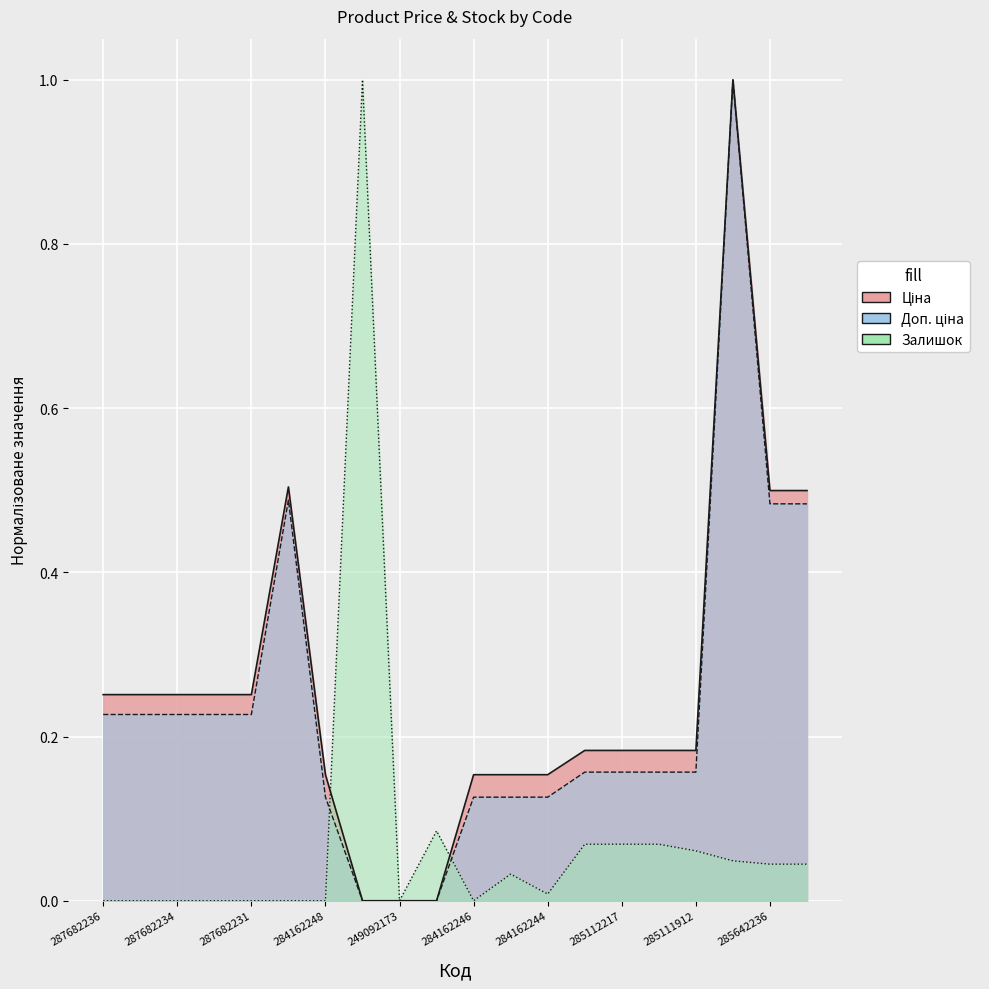

Does the chart display data point markers on the line(s)?

No